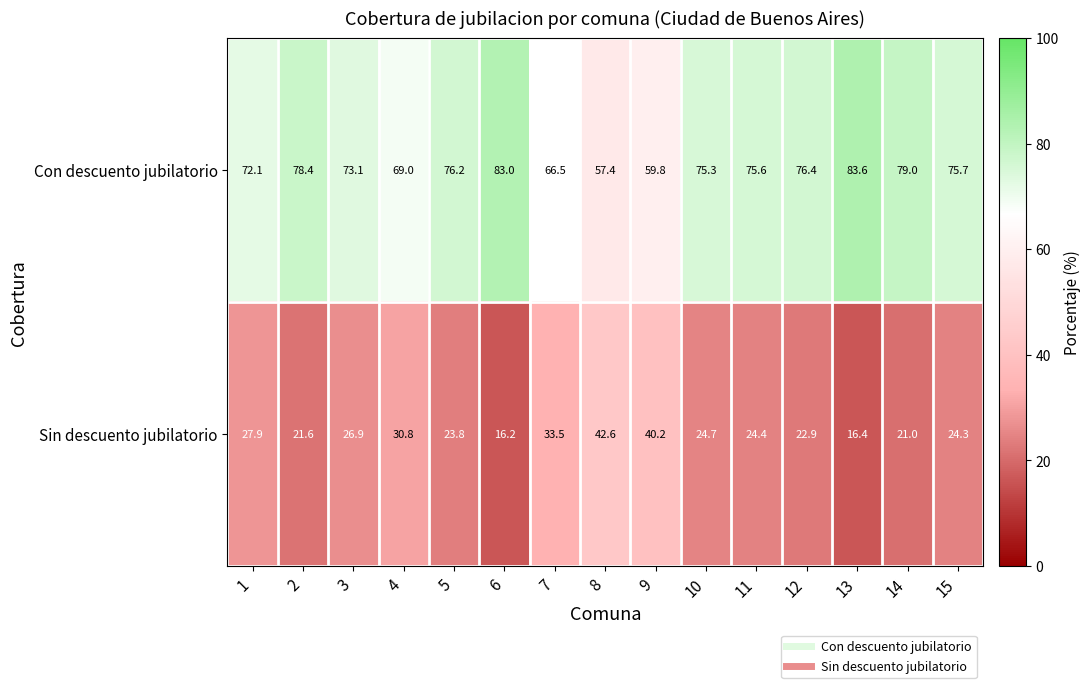

Rank the series by their average value, from lowest to highest.

Sin descuento jubilatorio, Con descuento jubilatorio